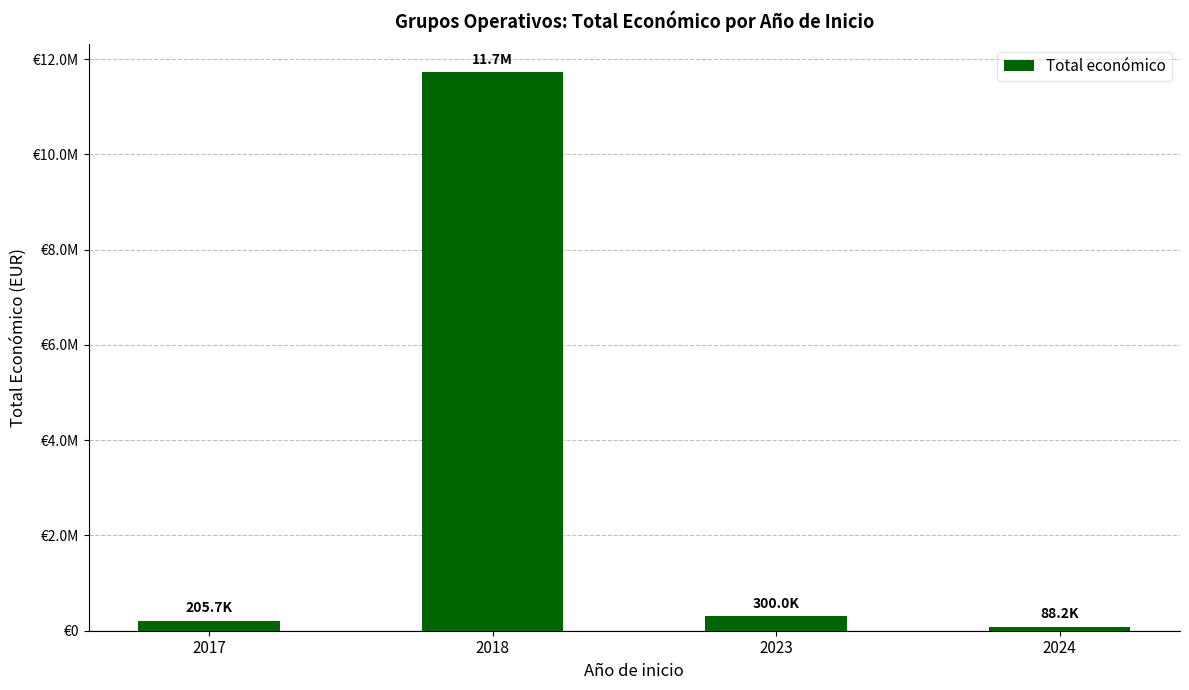

What is the sum of all values?

12320283.3